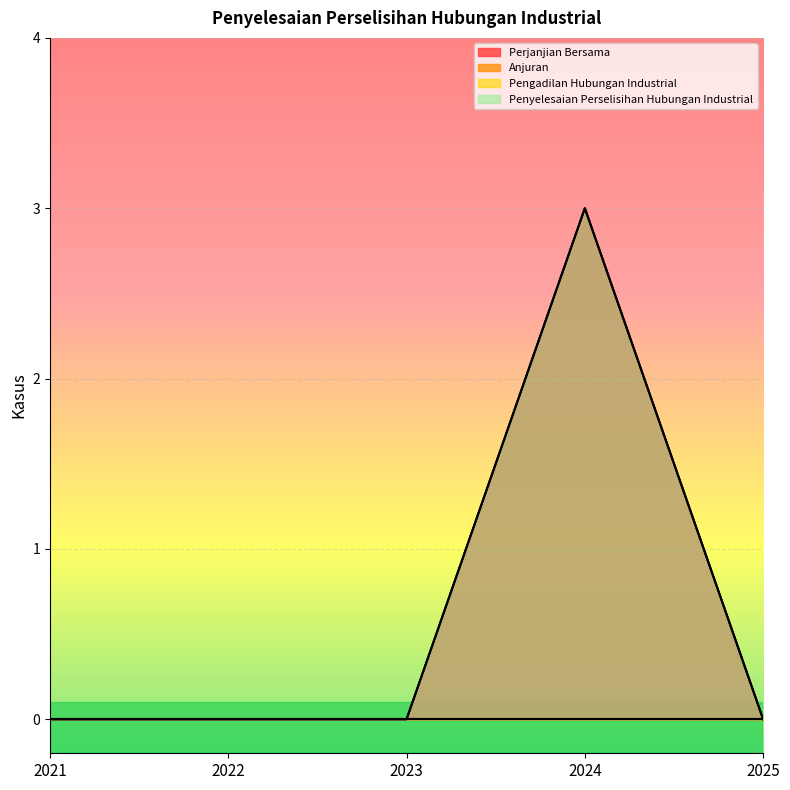

What is the greatest value displayed?

3